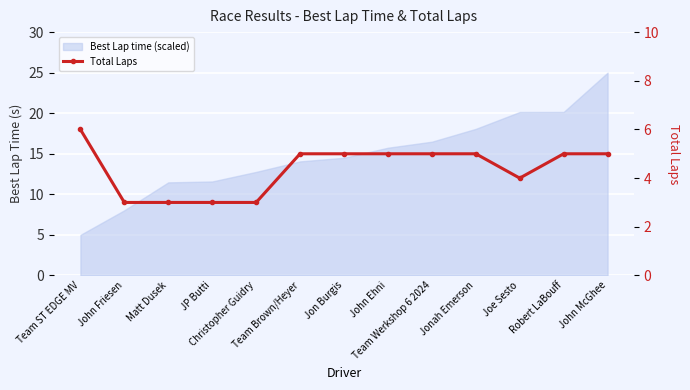

What position from the left is Team ST EDGE MV?

1